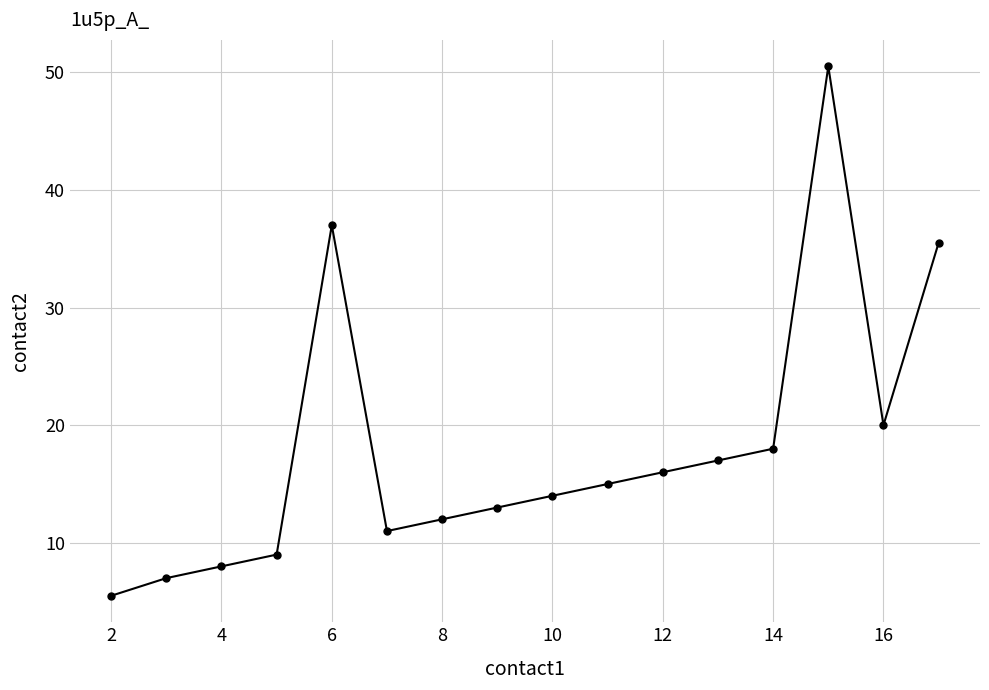

What is the difference between the maximum and minimum values?

45.0